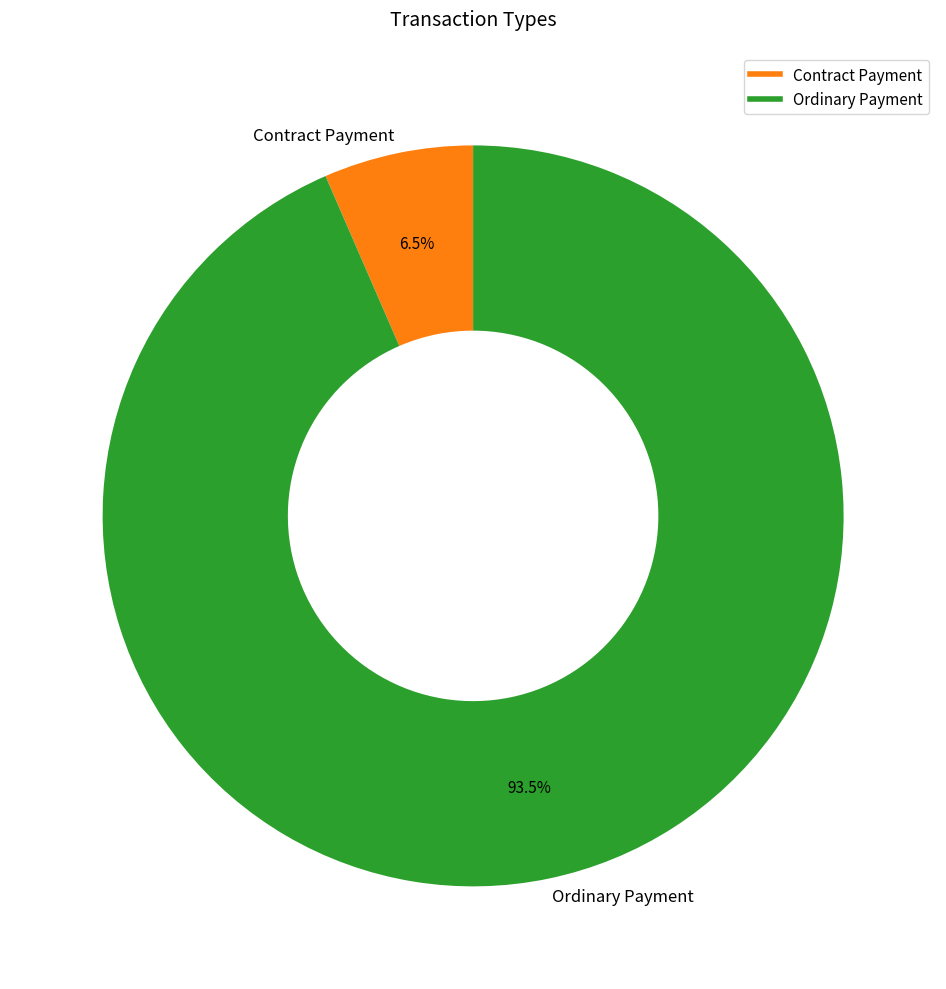

Which slice is the largest?

Ordinary Payment